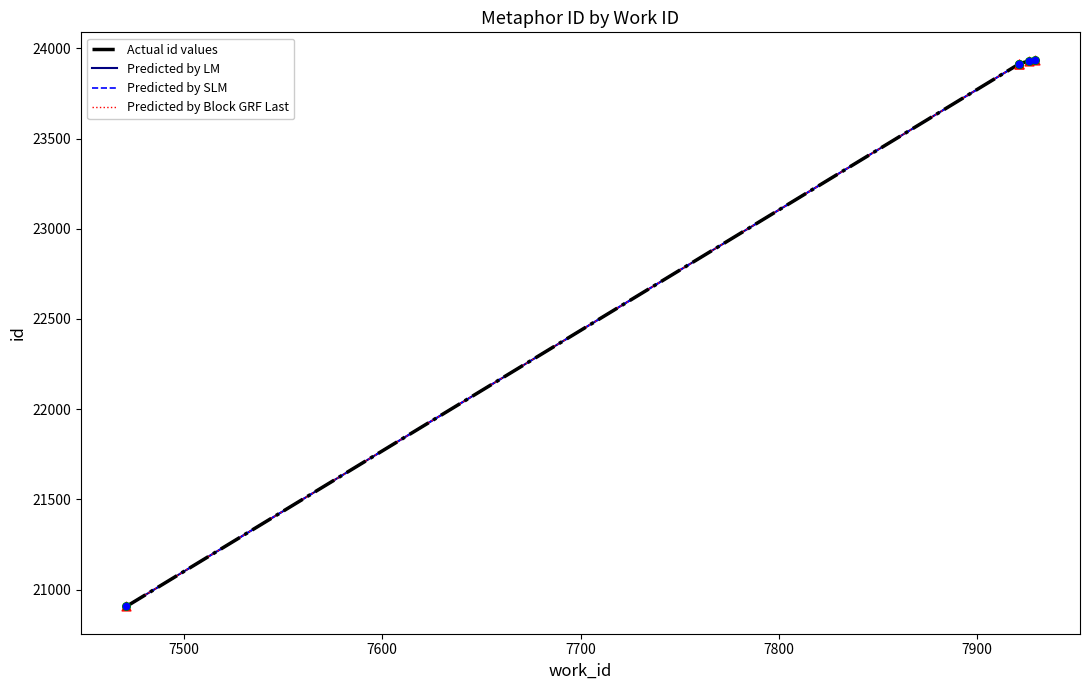

Which series reaches the maximum Y coordinate?

Actual id values